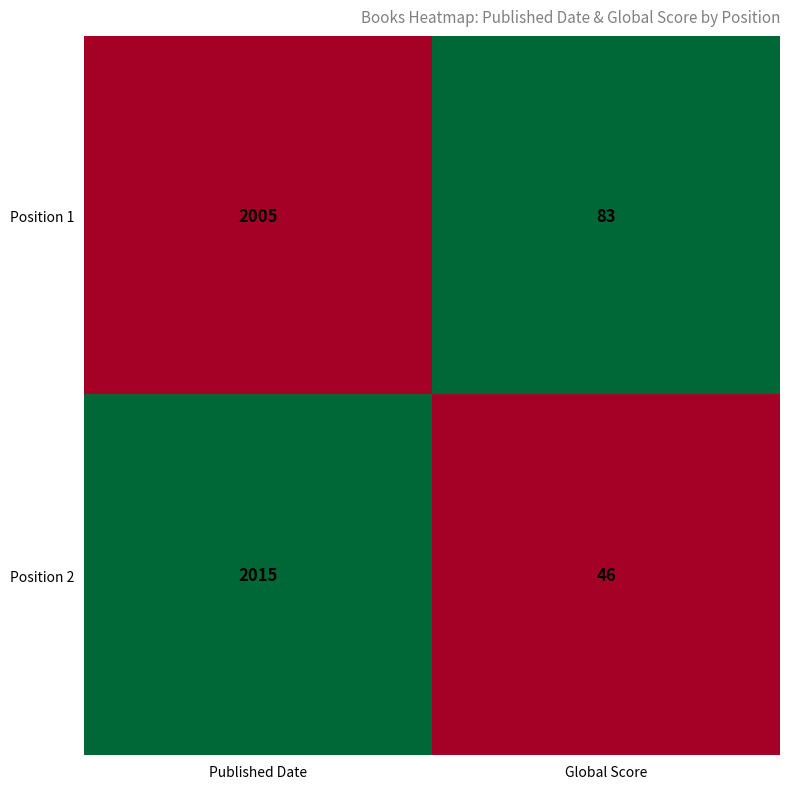

Which series has the widest spread of values?

Position 2